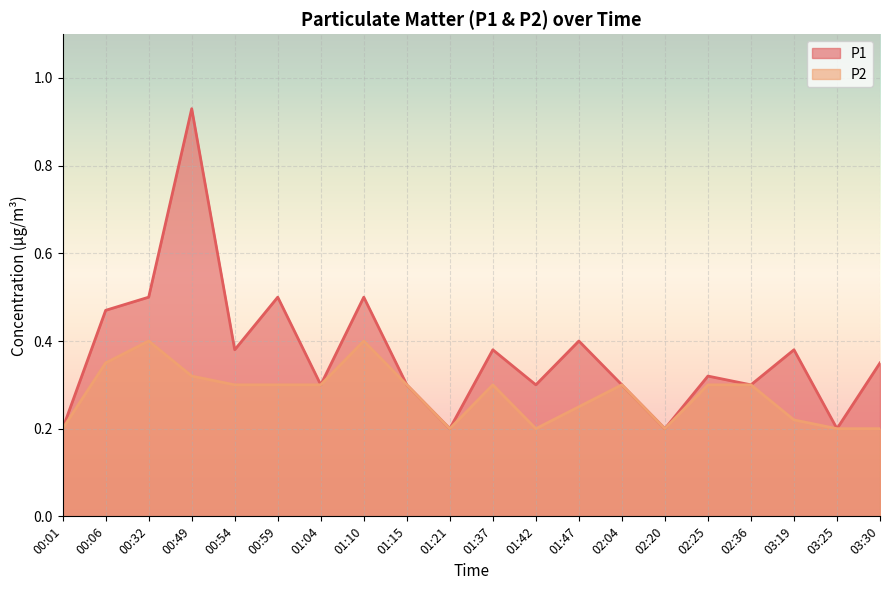

True or false: P1 and P2 cross at least once.

False